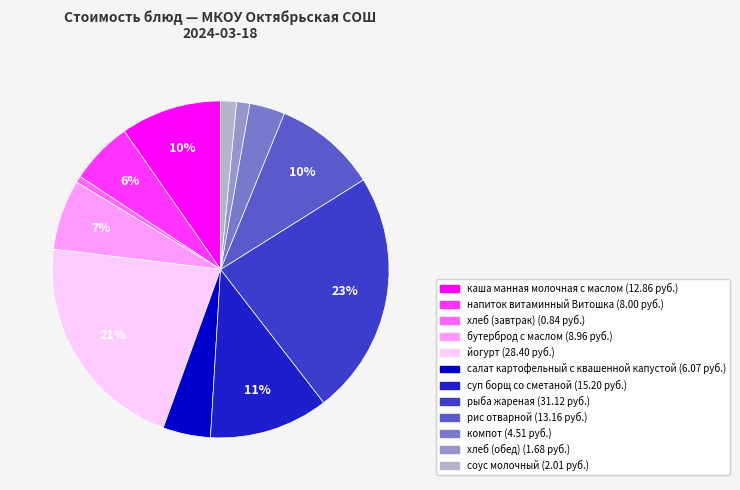

To the nearest percent, what portion does суп борщ со сметаной represent?

11%